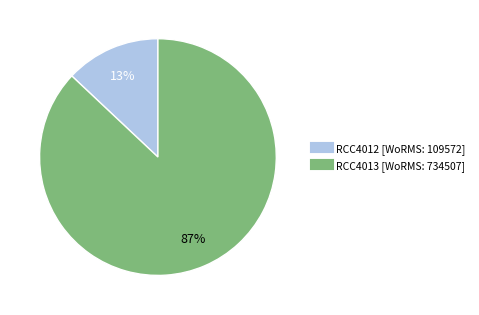

Between RCC4013 and RCC4012, which is larger?

RCC4013